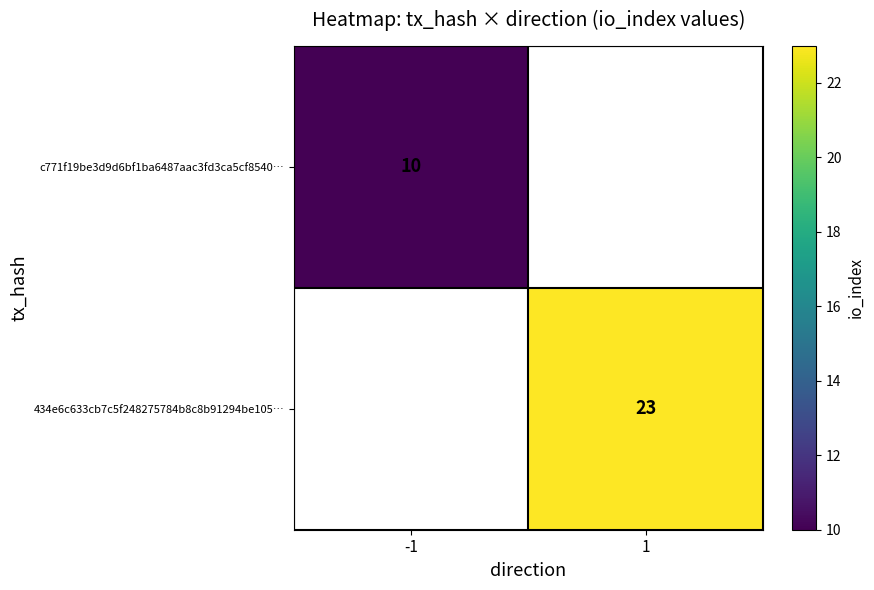

The c771f19be3d9d6bf1ba6487aac3fd3ca5cf8540… series shows 17 at -1. True or false?

False